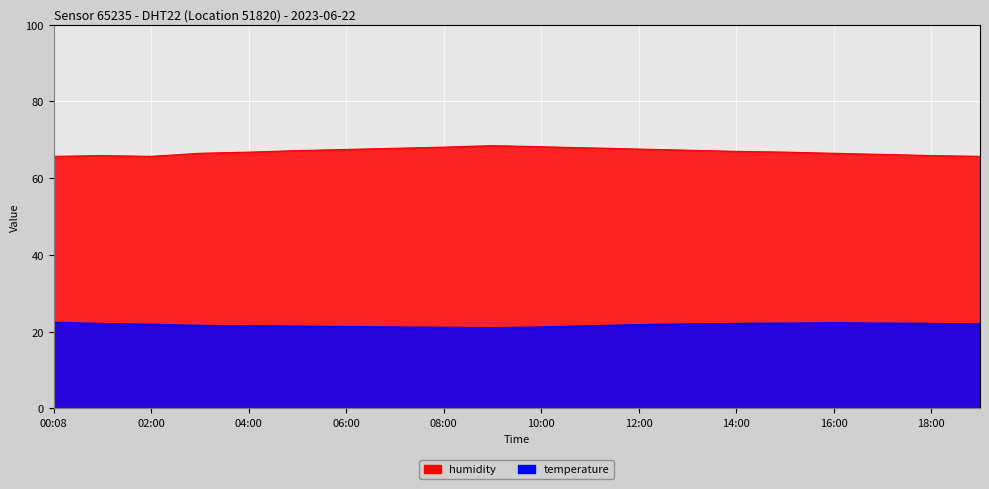

How many values in the temperature series exceed 21?

19